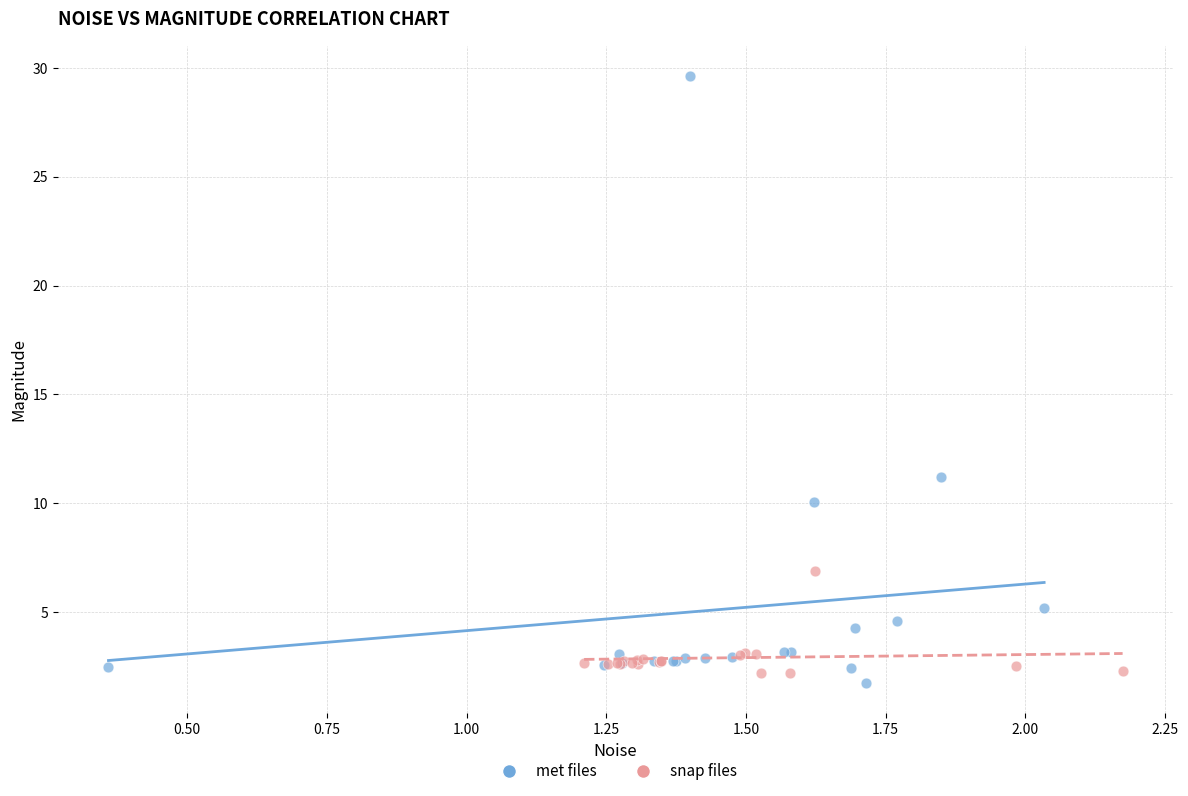

Which series has the largest Y range (max minus min)?

met files